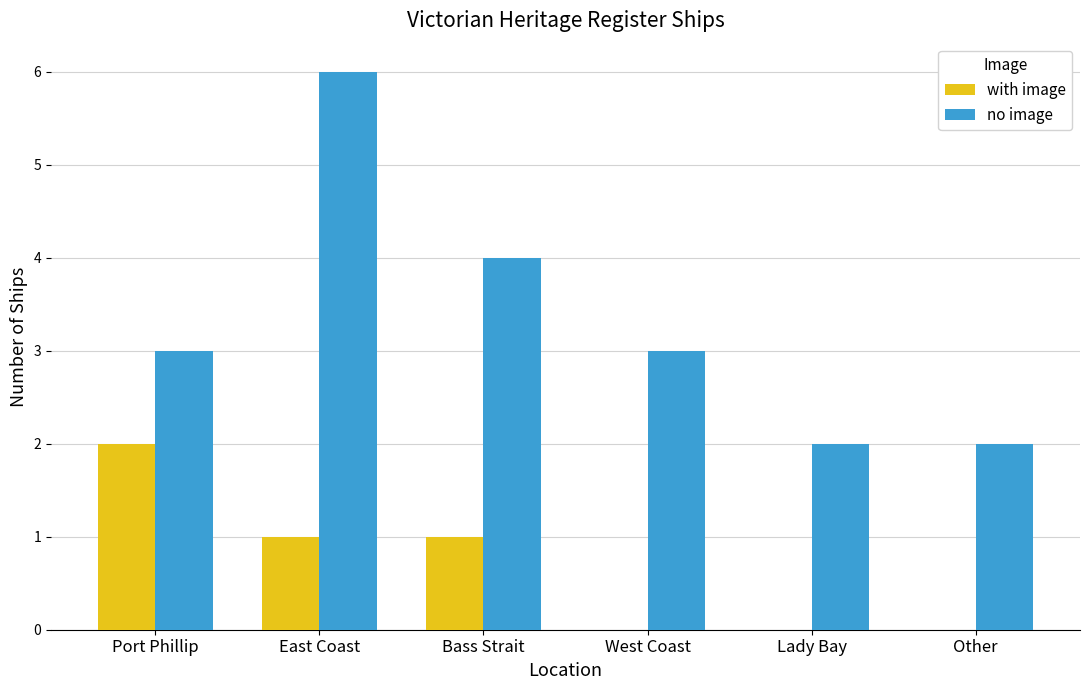

What is the total value across all series at East Coast?

7